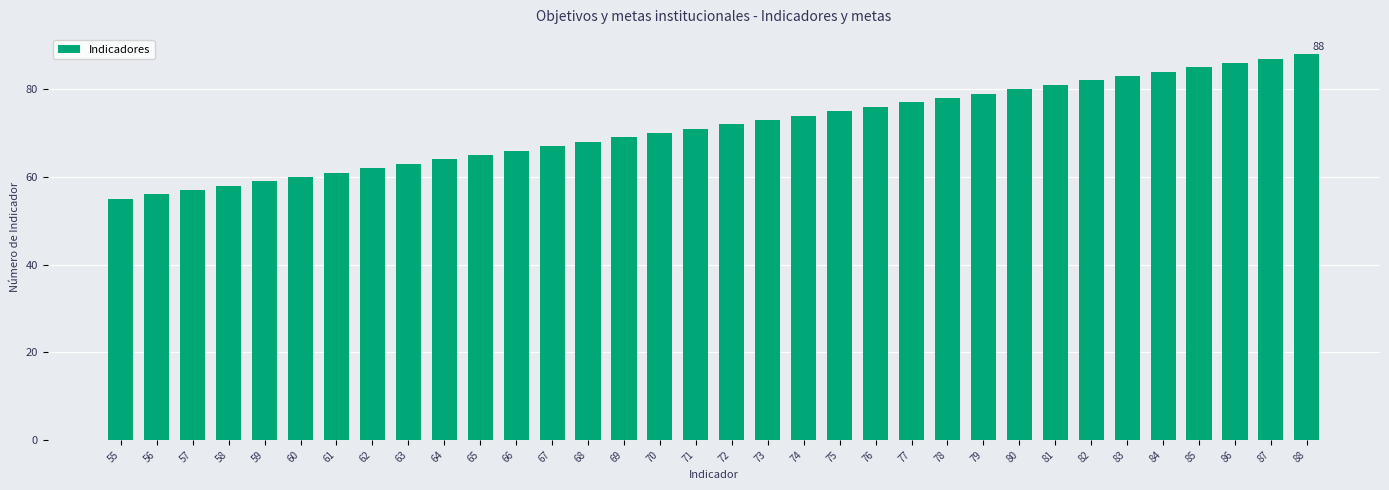

True or false: the data shows 116 at 71.

False